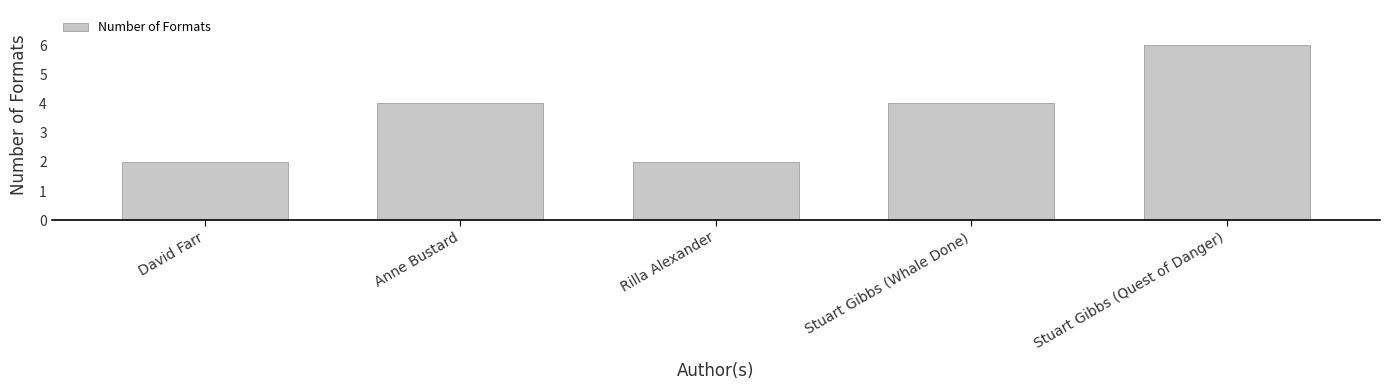

Which category has the highest value across all series?

Stuart Gibbs (Quest of Danger)